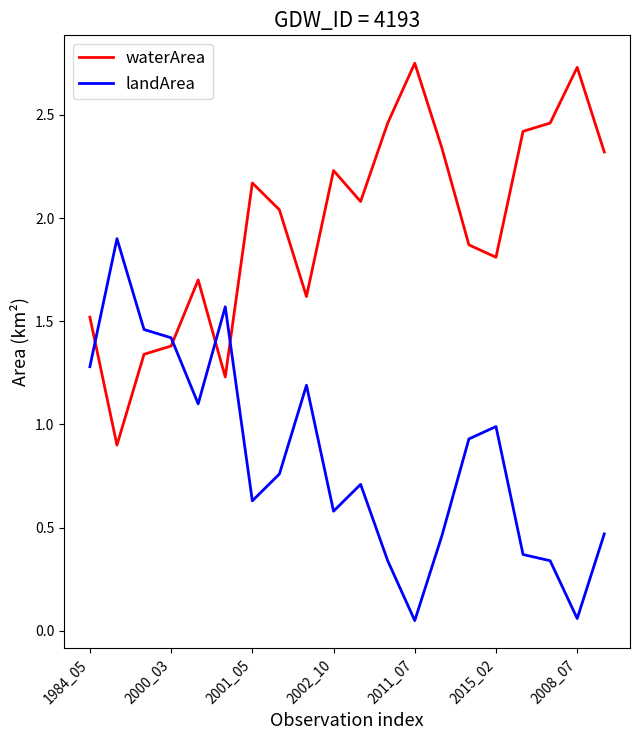

Which series has the largest total across all categories?

waterArea